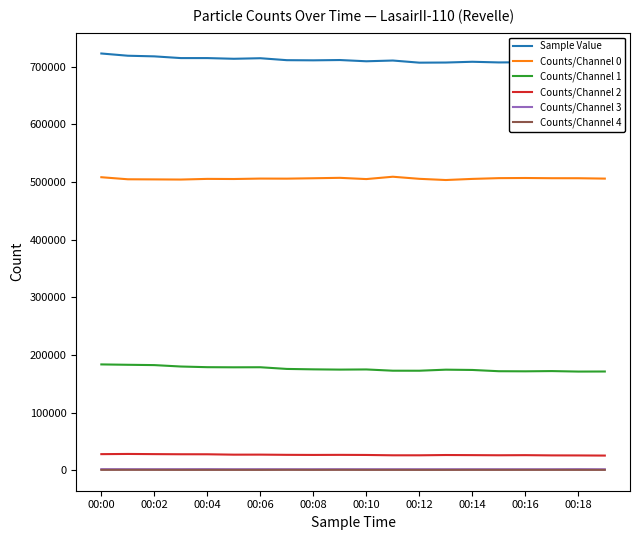

Reading right to left, what are all the values shown in this chart?

Sample Value: 705721	706656	707526	707877	707609	708760	707429	707210	710905	709614	711771	711252	711519	714905	713944	715150	715150	718128	719234	723111
Counts/Channel 0: 506078	506730	506762	507122	506875	505561	503616	505694	509313	505258	507416	506681	506005	506122	505371	505590	504432	504694	504907	508474
Counts/Channel 1: 171448	171324	172168	171762	171931	174123	174627	172793	172827	175009	174737	175175	175902	178830	178719	178928	180088	182541	183095	183738
Counts/Channel 2: 25595	25834	25919	26330	26130	26374	26564	26073	26084	26661	26841	26709	26876	27251	27185	27843	27886	28115	28419	28083
Counts/Channel 3: 1822	1990	1868	1864	1888	1901	1867	1906	1897	1914	1936	1905	1880	1948	1893	2024	1966	1954	1967	2022
Counts/Channel 4: 778	778	809	799	785	801	755	744	784	772	841	781	855	754	776	765	778	824	846	794